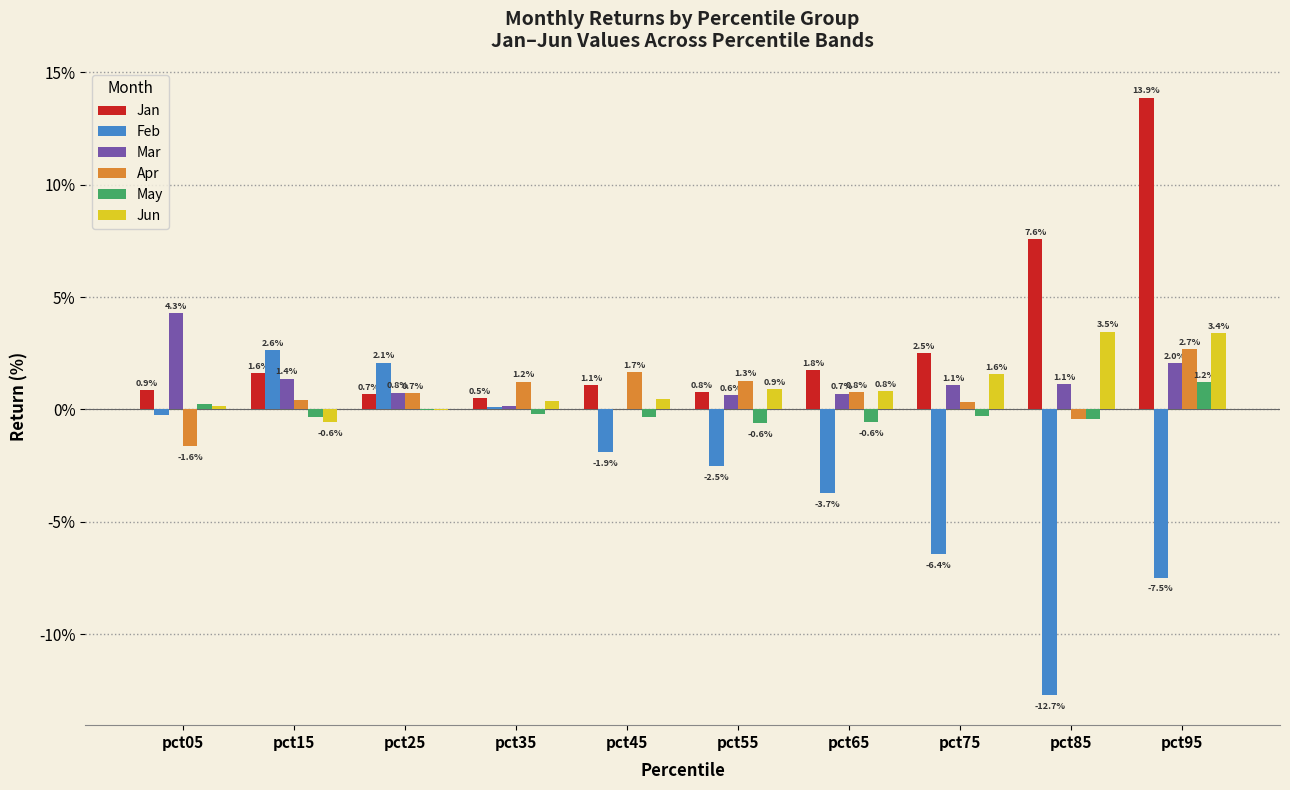

Are the bars grouped side by side (vs. stacked)?

Yes